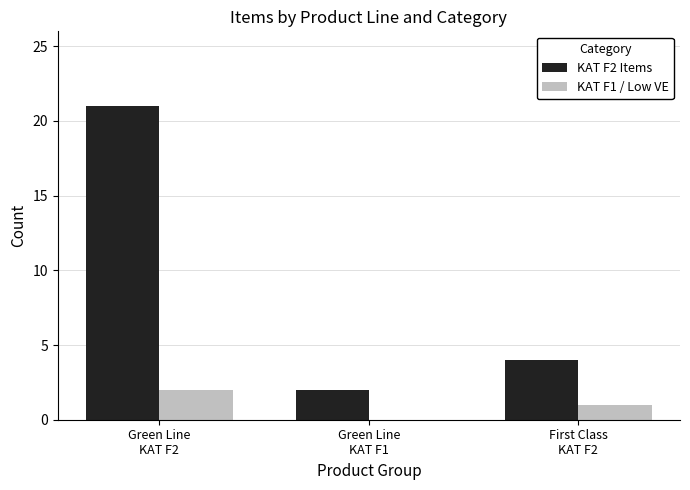

Which series has the largest total across all categories?

KAT F2 Items